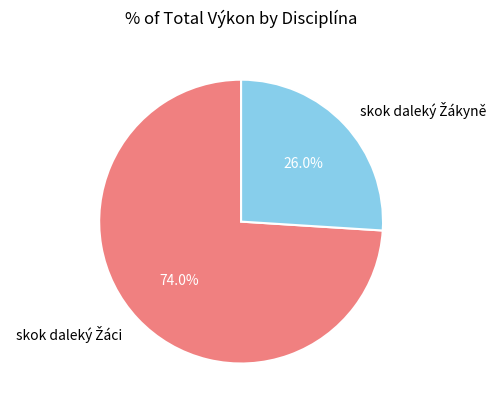

Is there a majority slice in this chart?

Yes